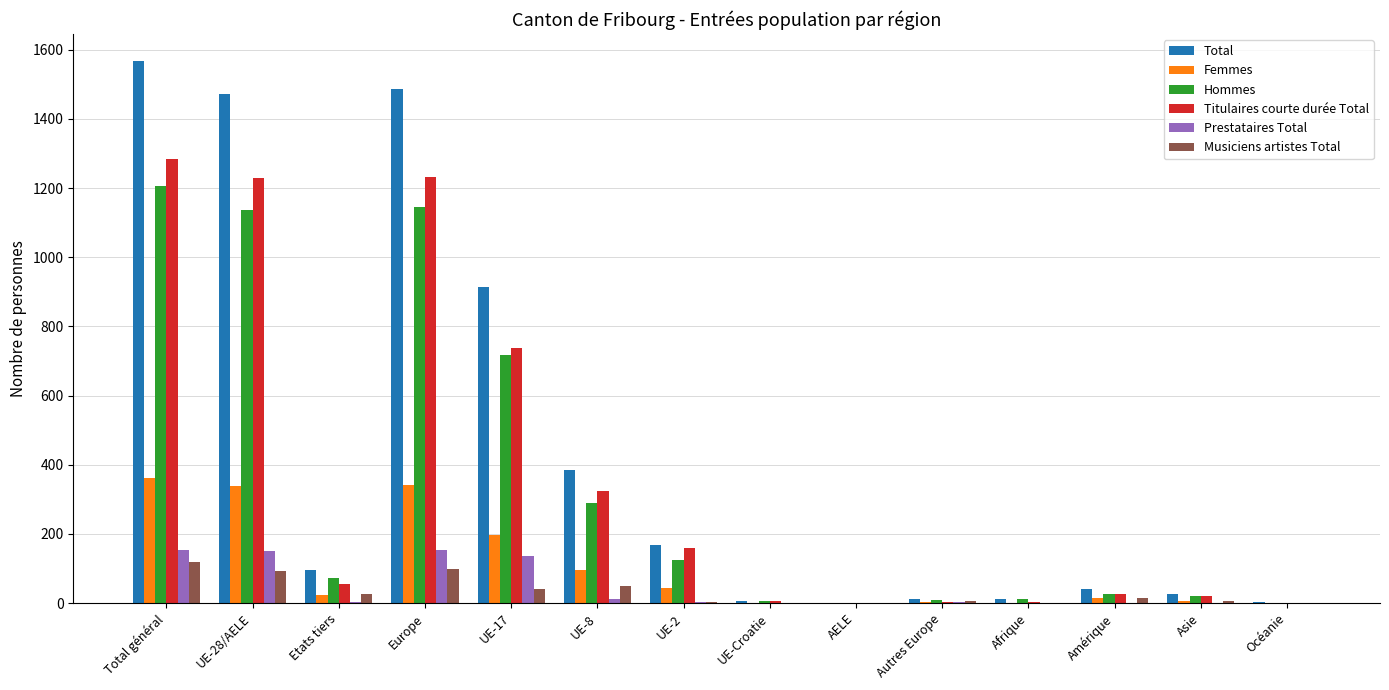

Which series has the largest range (max minus min)?

Total